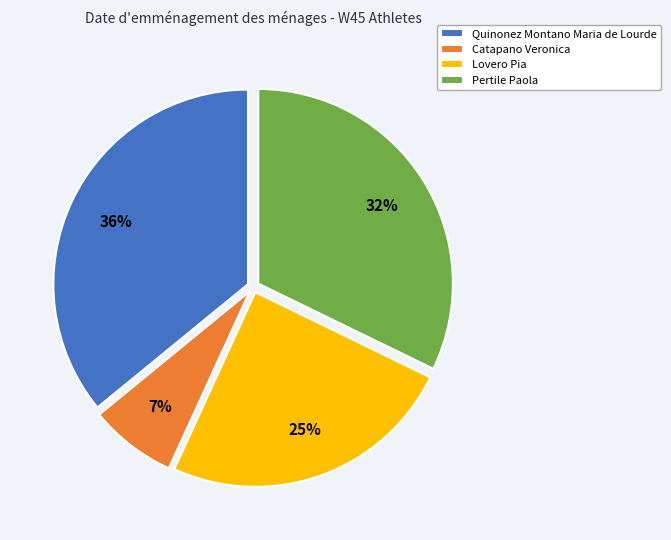

To the nearest percent, what is the difference between the largest and smallest slice percentages?

29%